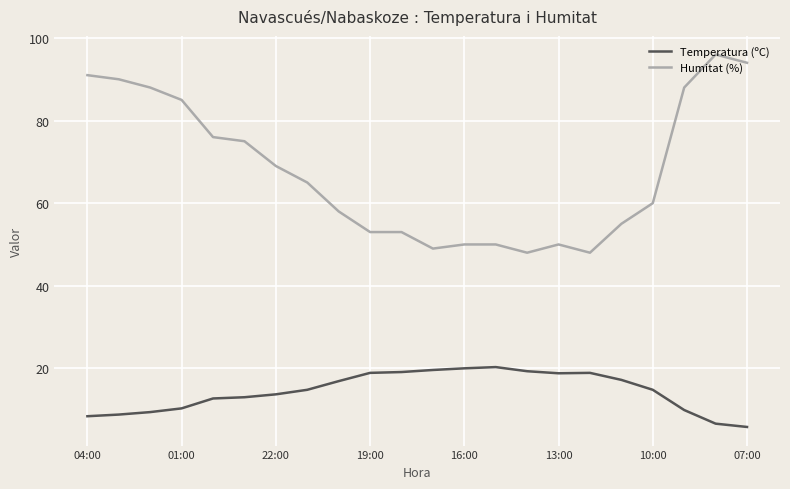

True or false: Temperatura (ºC) and Humitat (%) cross at least once.

False